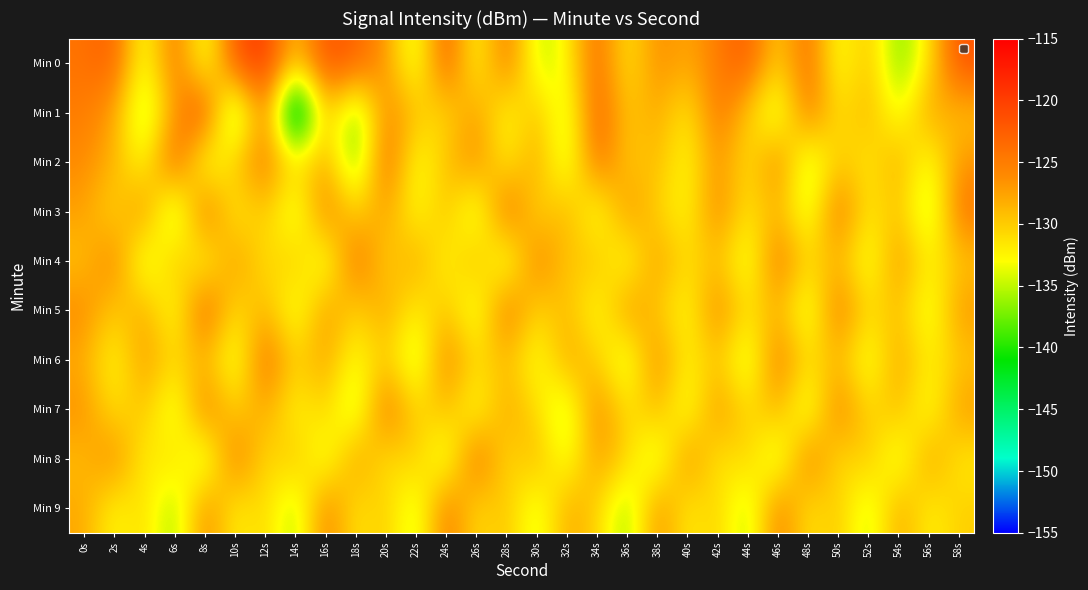

What is the total value across all series at 20s?

-1274.8